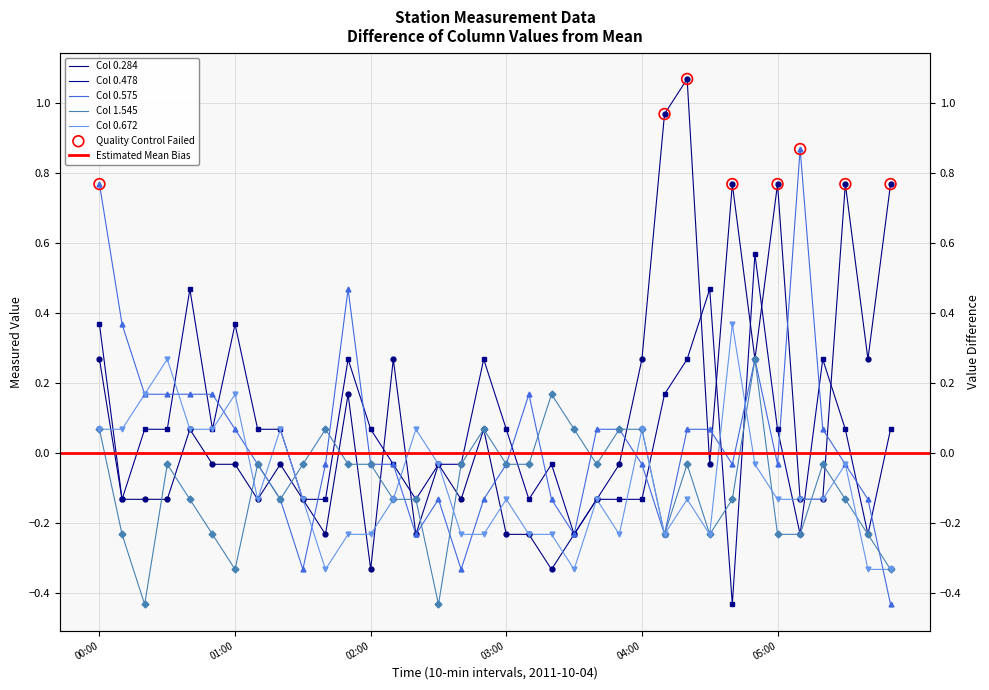

Which series contains the highest Y value?

0.284